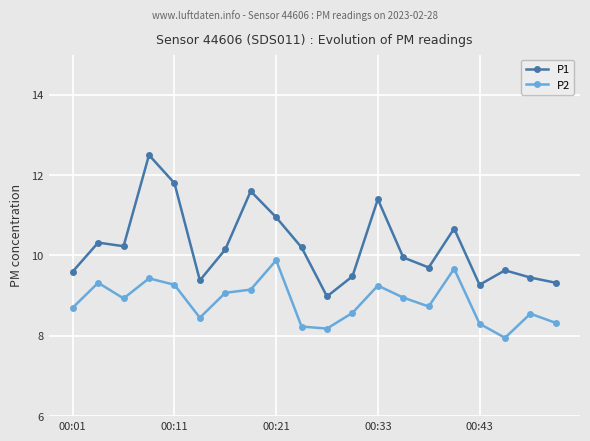

Which series has the largest range (max minus min)?

P1